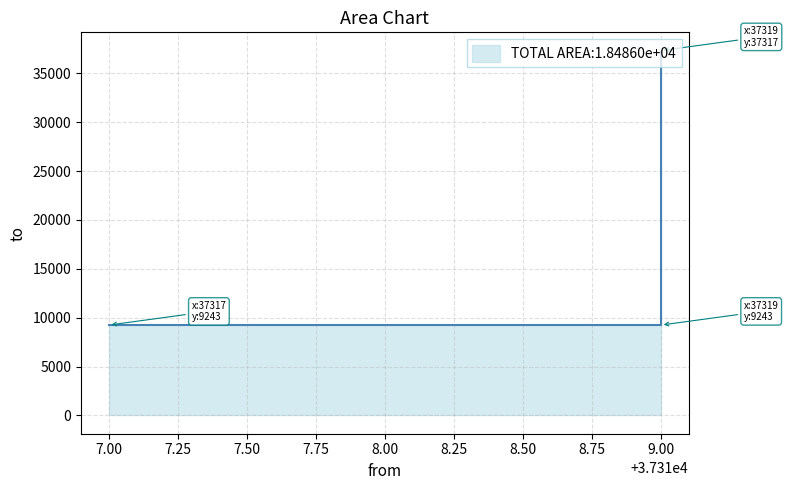

What is the greatest value displayed?

37317